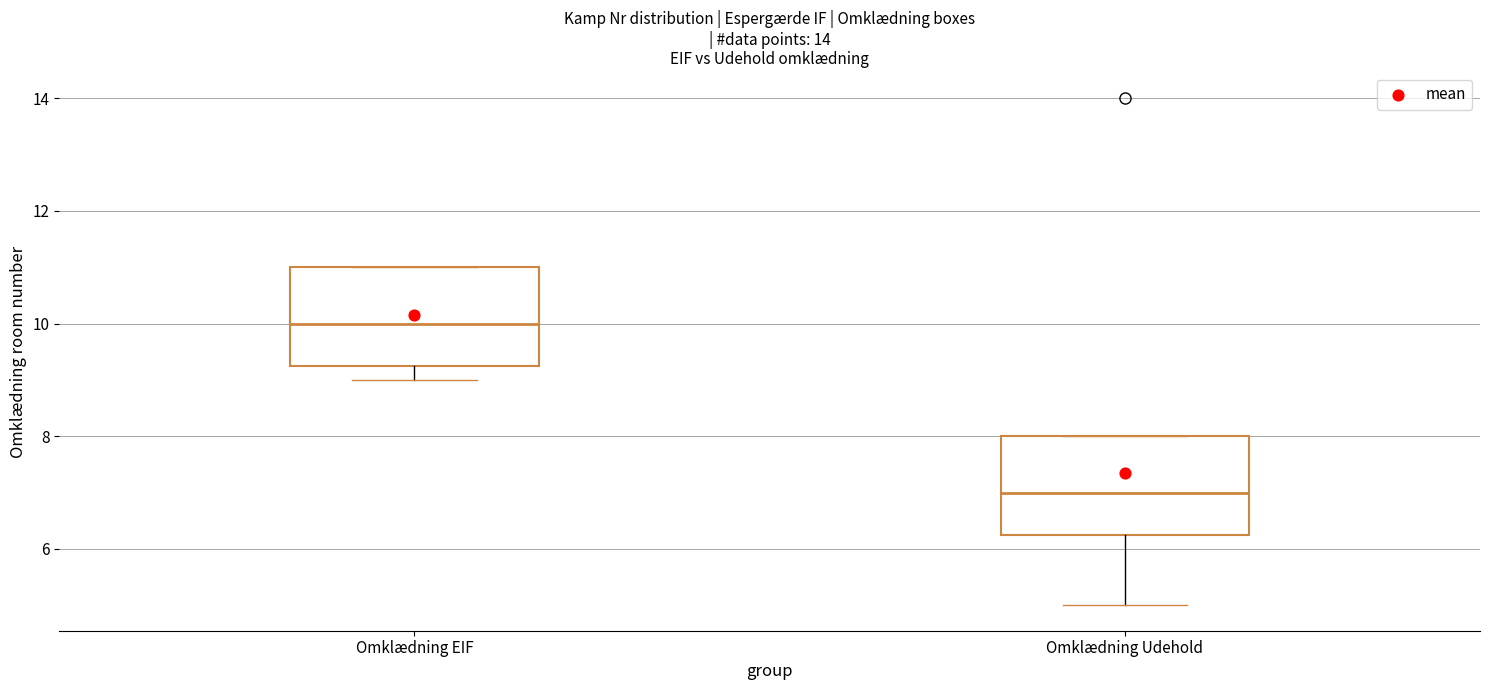

Where does the median line of the box for Omklædning Udehold sit on the y-axis? The values are not printed on the chart, so give them approximately, as read against the axis.

7.0